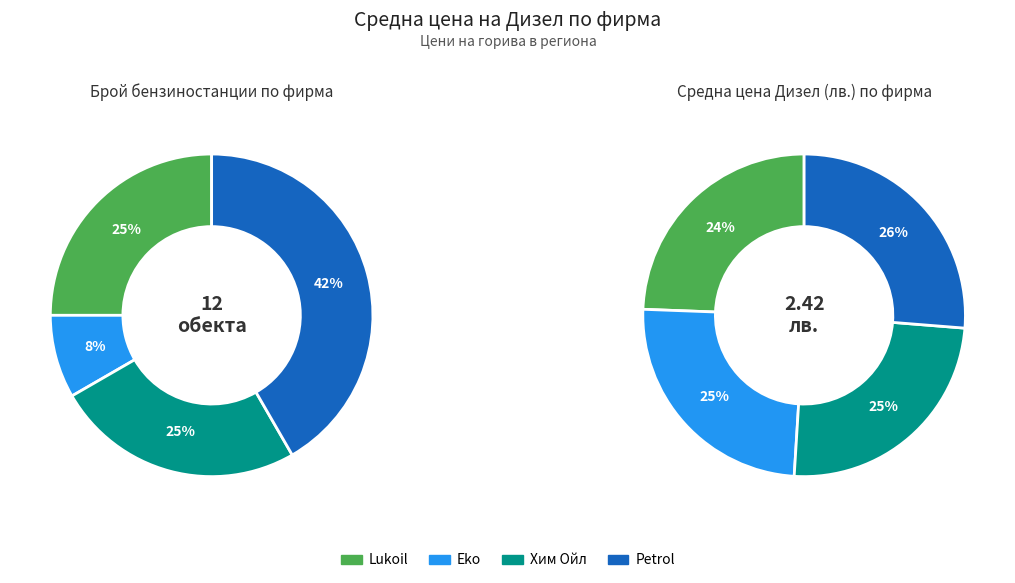

What is the largest slice in the pie chart?

Petrol